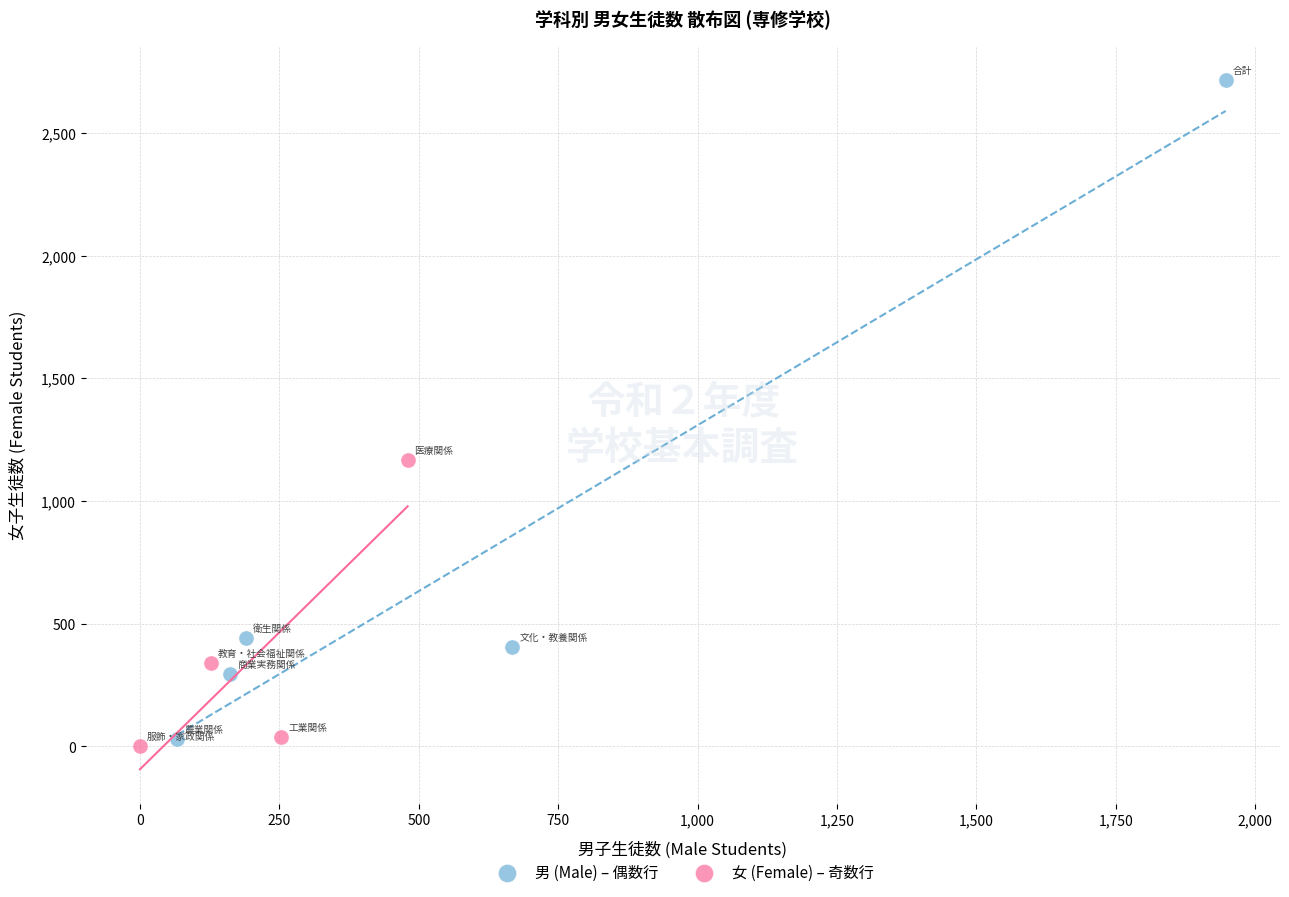

Which series contains the lowest Y value?

女 (Female) – 奇数行